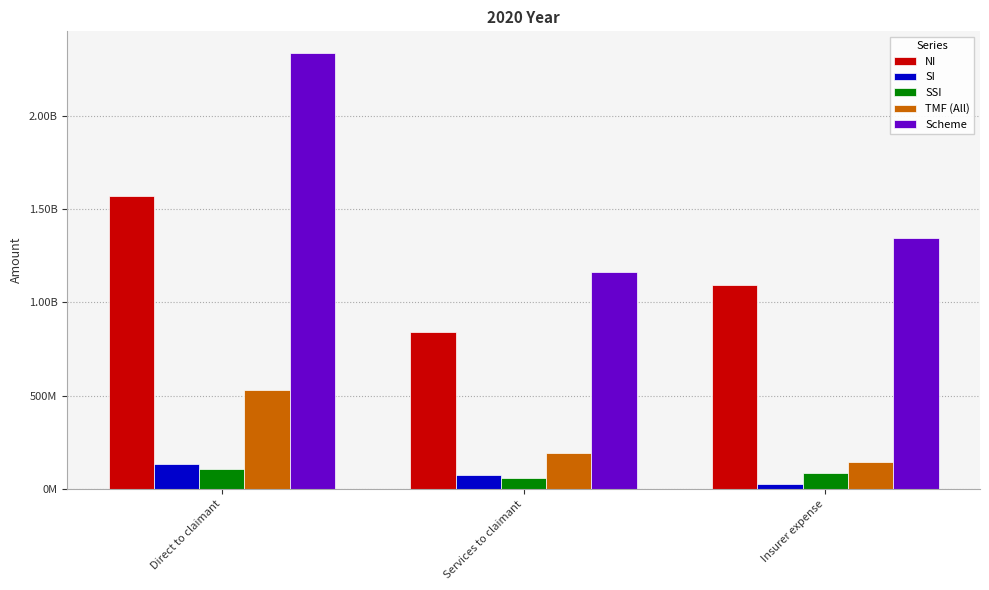

Rank the series at Direct to claimant from highest to lowest value.

Scheme, NI, TMF (All), SI, SSI